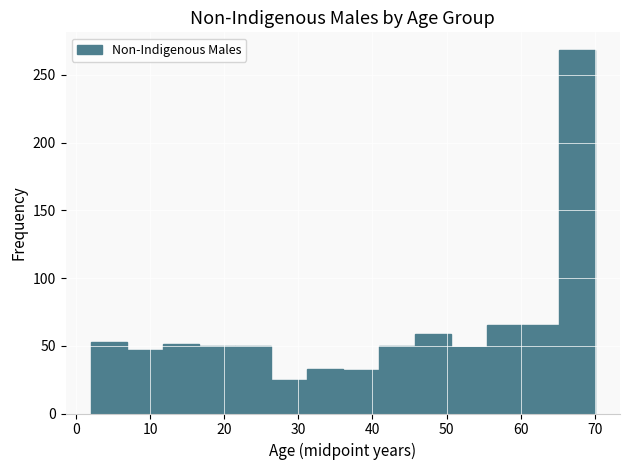

Which range on the x-axis has the tallest bar?

65 to 70